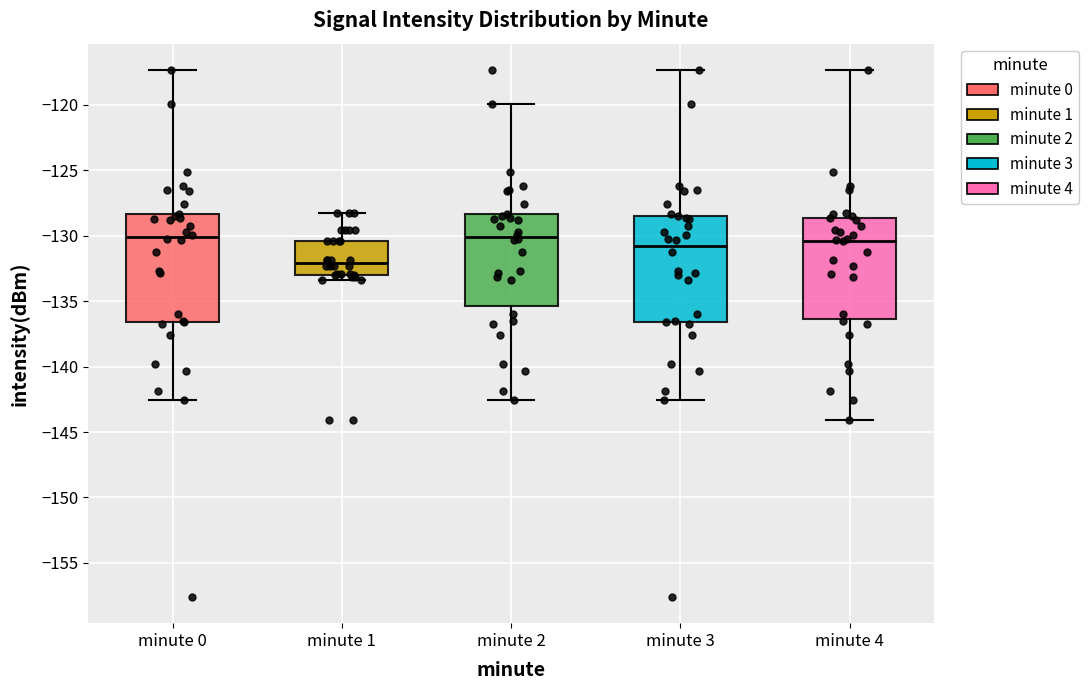

Reading left to right, read every box against the y-axis: the position of its median line, the range the box covers, and the ends of its whiskers. The values are not printed on the chart, so give them approximately, as read against the axis.

minute 0: median -130.0, box -136.5 to -128.5, whiskers -142.5 to -117.5
minute 1: median -132.0, box -133.0 to -130.5, whiskers -133.5 to -128.5
minute 2: median -130.0, box -135.5 to -128.5, whiskers -142.5 to -120.0
minute 3: median -131.0, box -136.5 to -128.5, whiskers -142.5 to -117.5
minute 4: median -130.5, box -136.5 to -128.5, whiskers -144.0 to -117.5